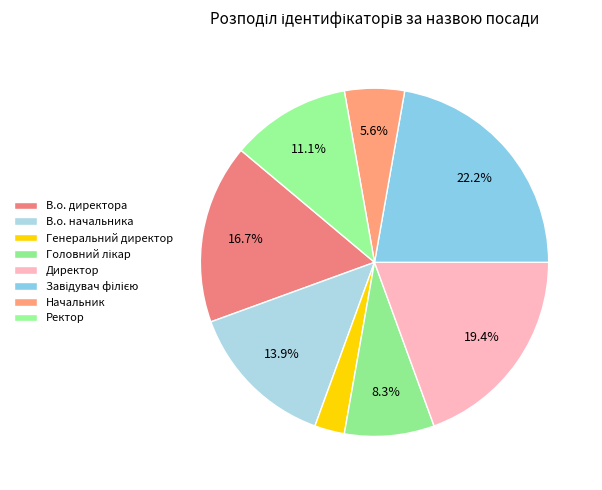

Rank the categories by value from lowest to highest.

Генеральний директор, Начальник, Головний лікар, Ректор, В.о. начальника, В.о. директора, Директор, Завідувач філією